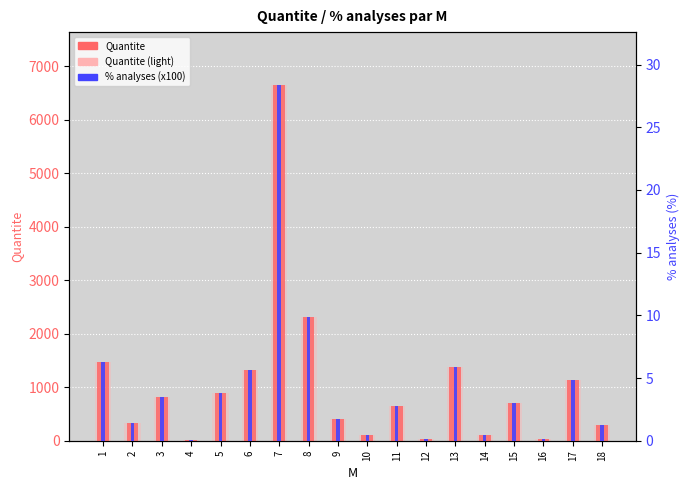

The value of Quantite at 8 is 1280.6. True or false?

False